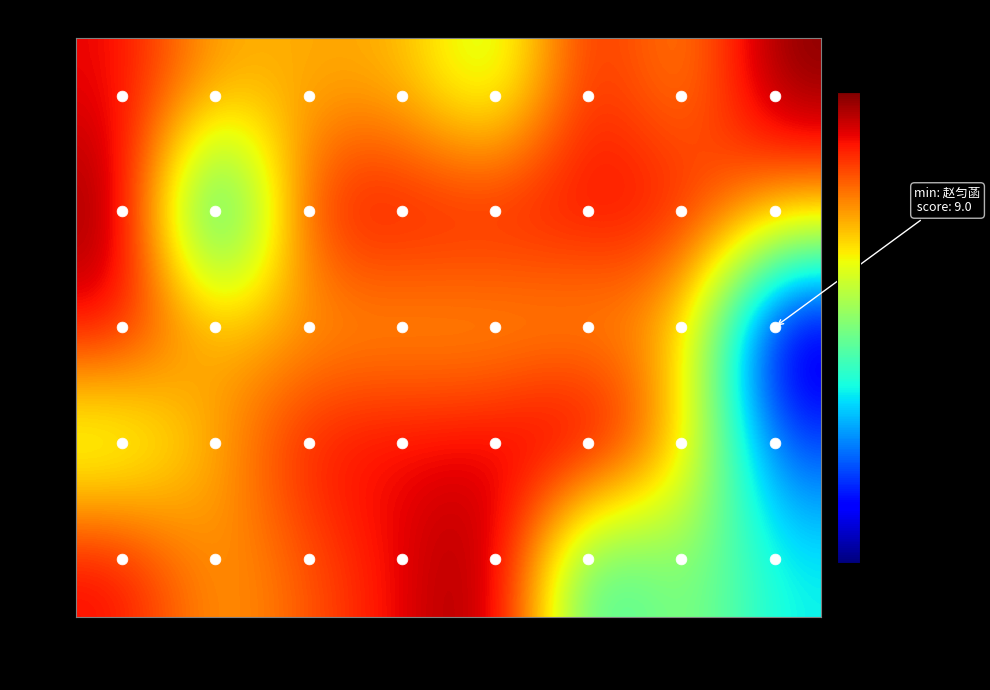

Which series has the largest range (max minus min)?

袁琪